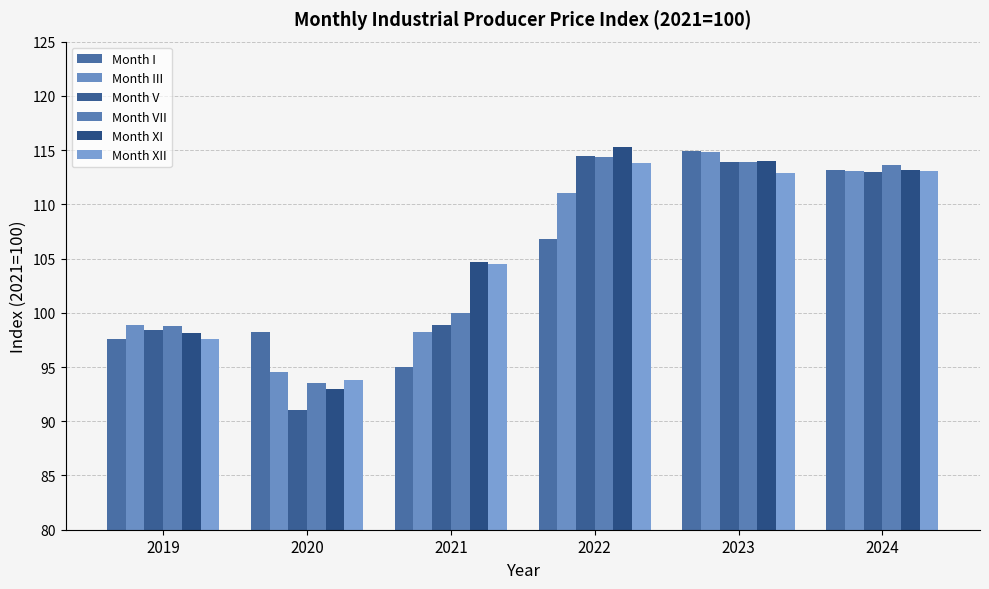

Which series has the largest total across all categories?

Month XI